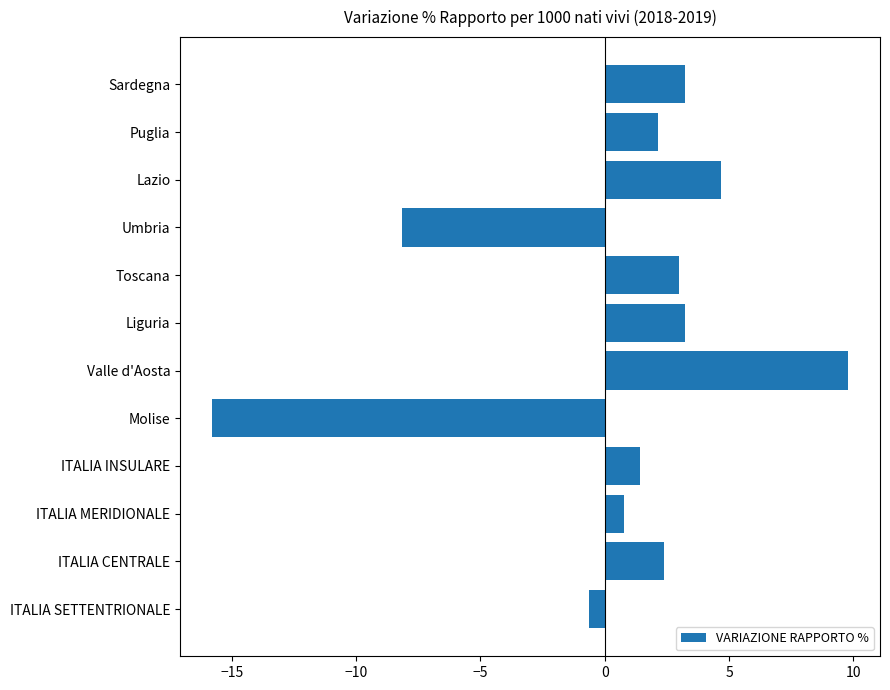

How many positive values are there?

9